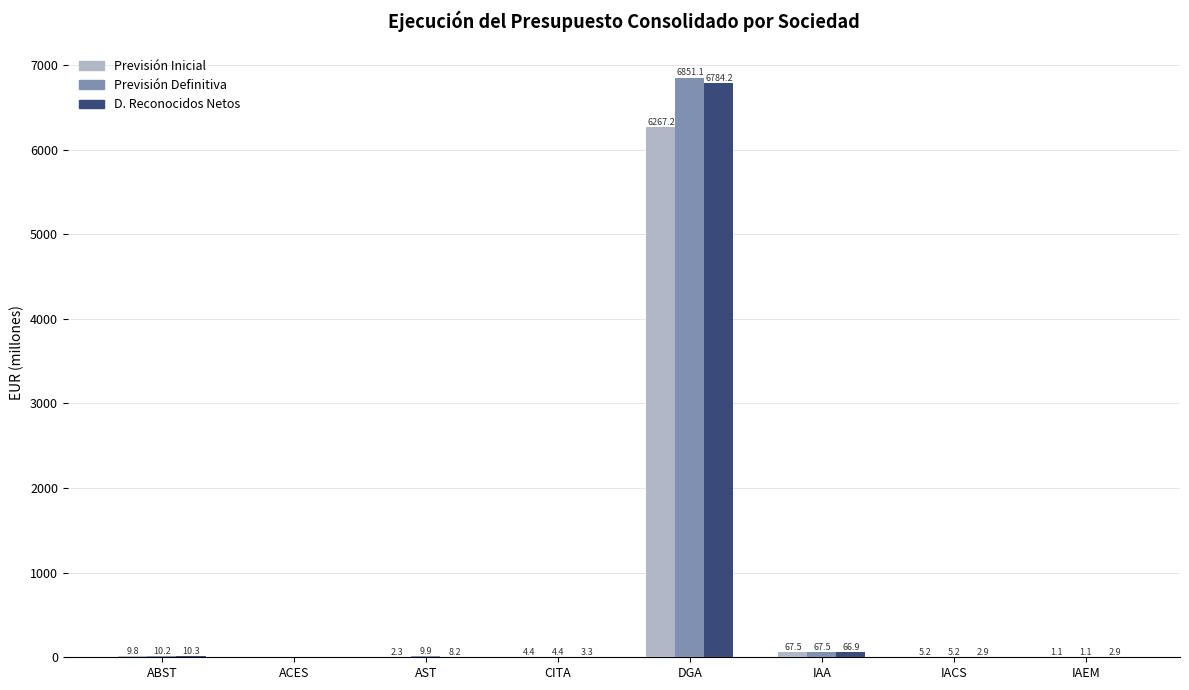

The Previsión Definitiva series shows 4.4 at CITA. True or false?

True